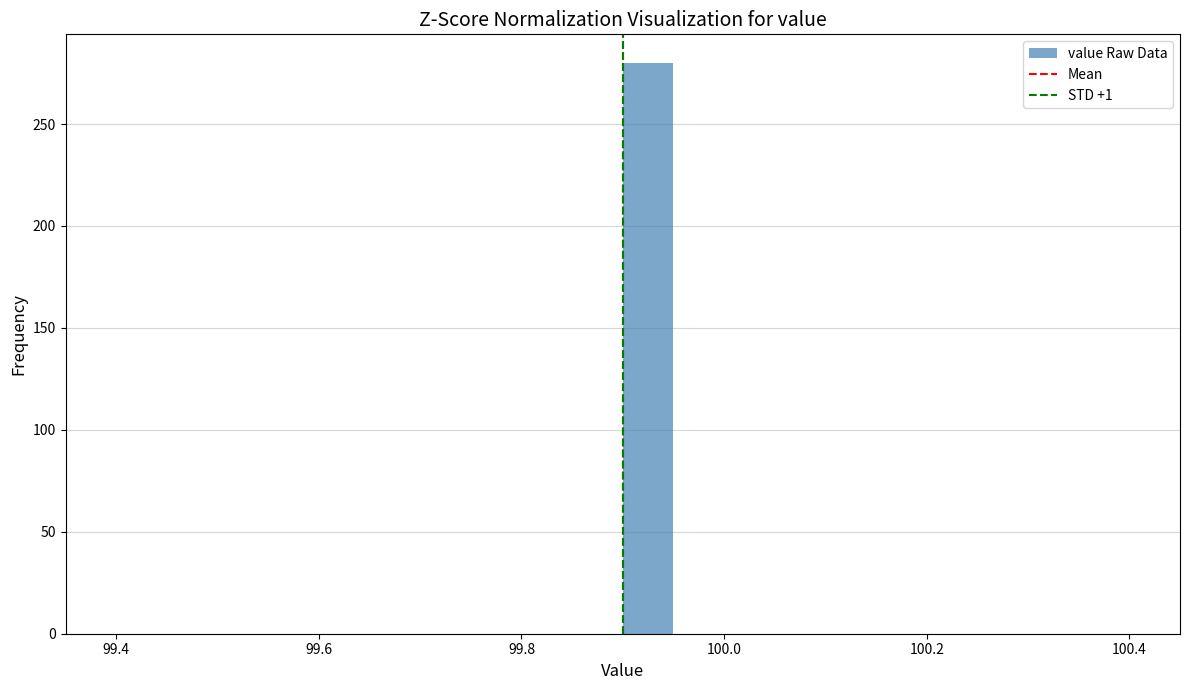

Read against the x-axis, roughly where is the centre of the tallest bar?

99.92